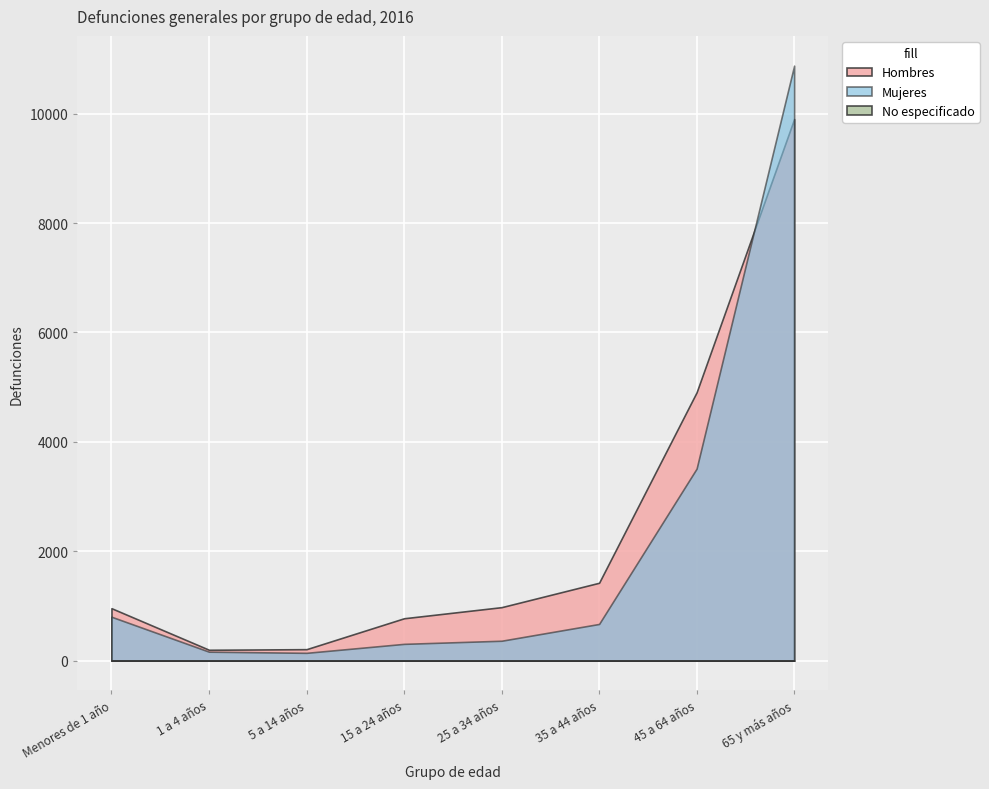

The value of Hombres at Menores de 1 año is 959. True or false?

True